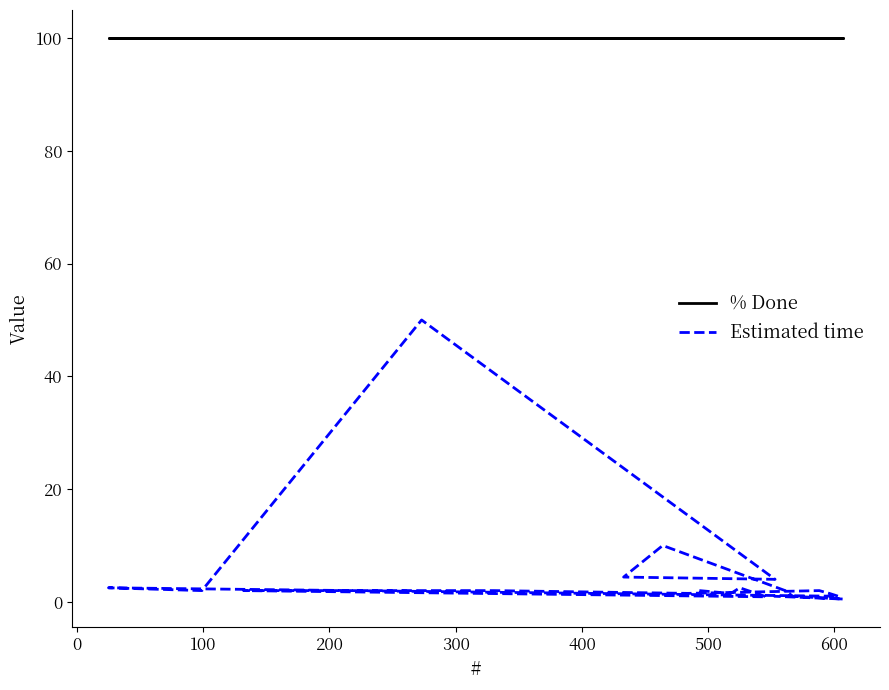

True or false: % Done has a value of 65.3 at 16.

False